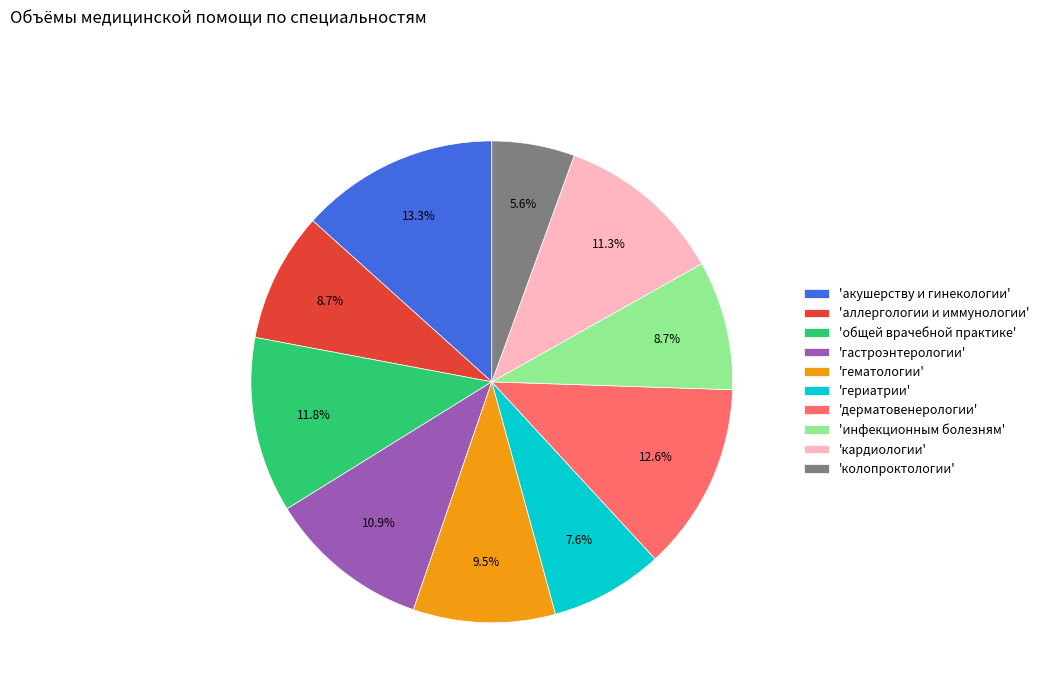

Which has a higher value, 'гериатрии' or 'дерматовенерологии'?

'дерматовенерологии'